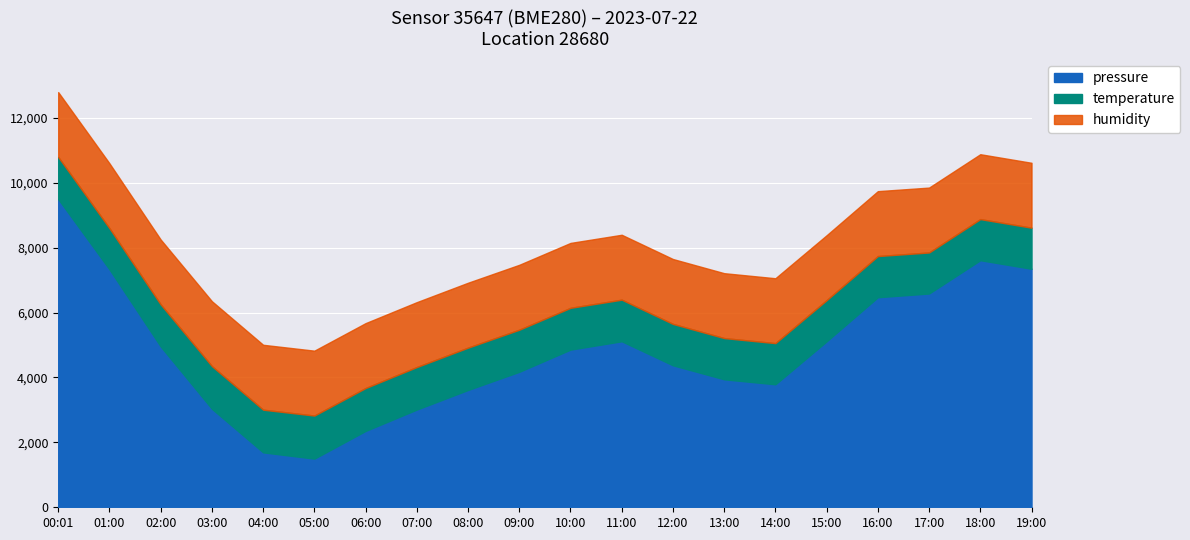

At which category is the sum across all series the highest?

00:01